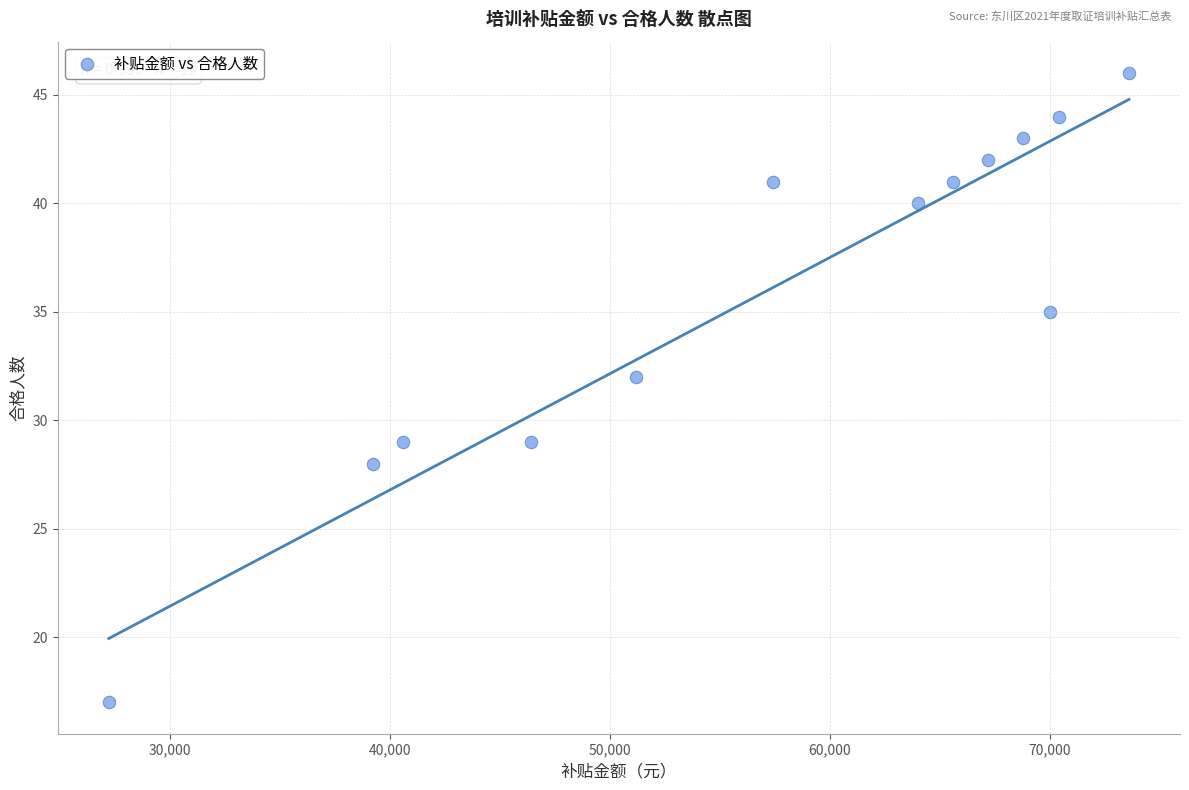

What is the range of X values (max minus min)?

46400